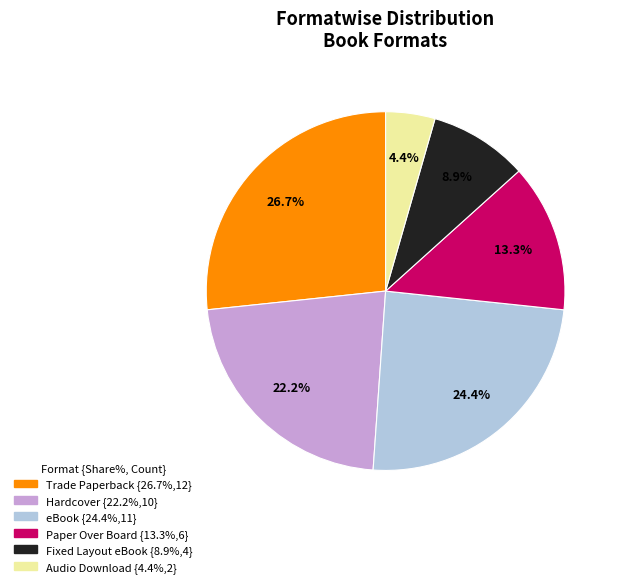

To the nearest percent, what portion does eBook represent?

24%